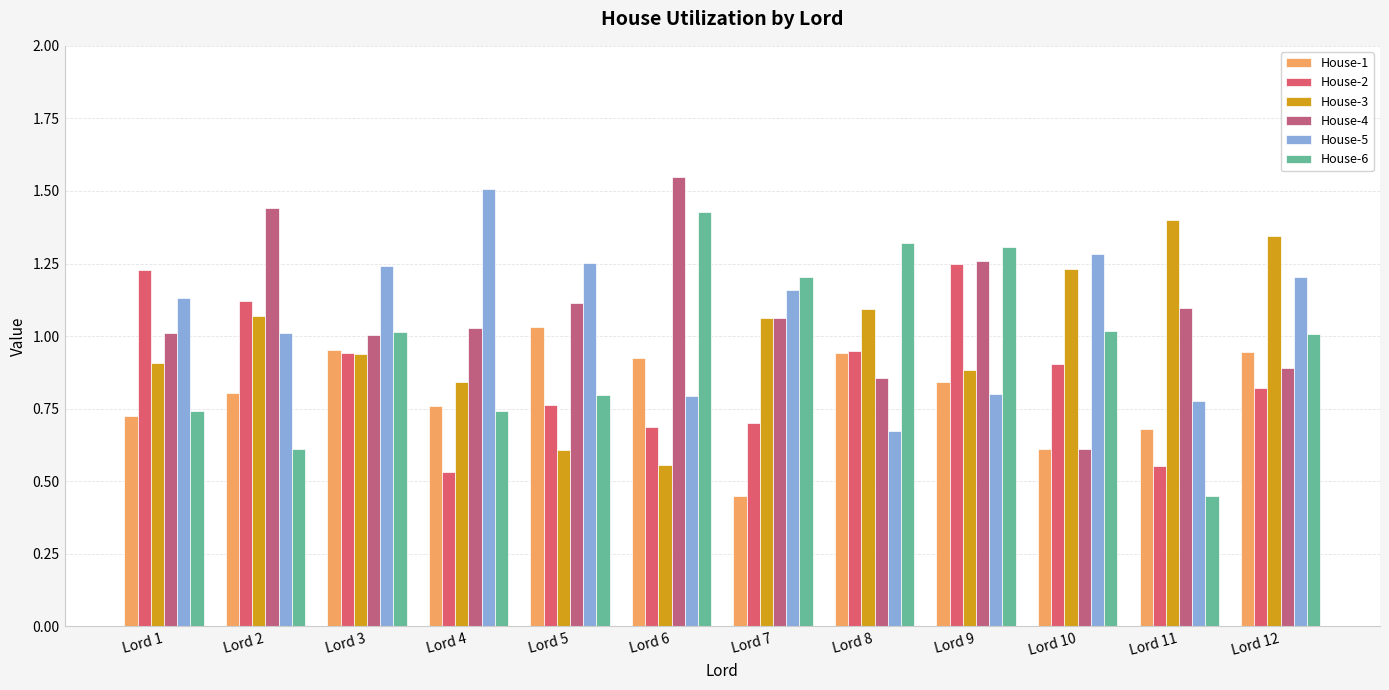

At how many categories does at least one series exceed 0?

12